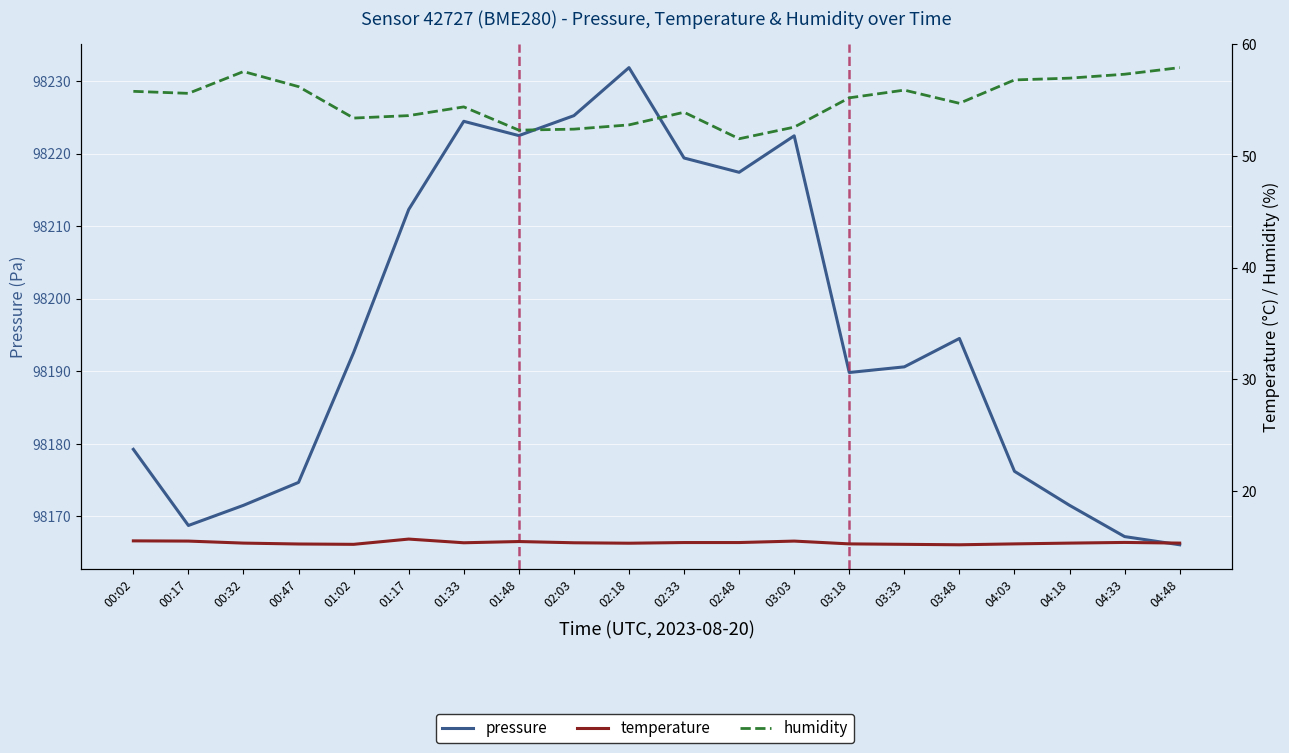

Which series changed the most between 00:17 and 04:33?

humidity